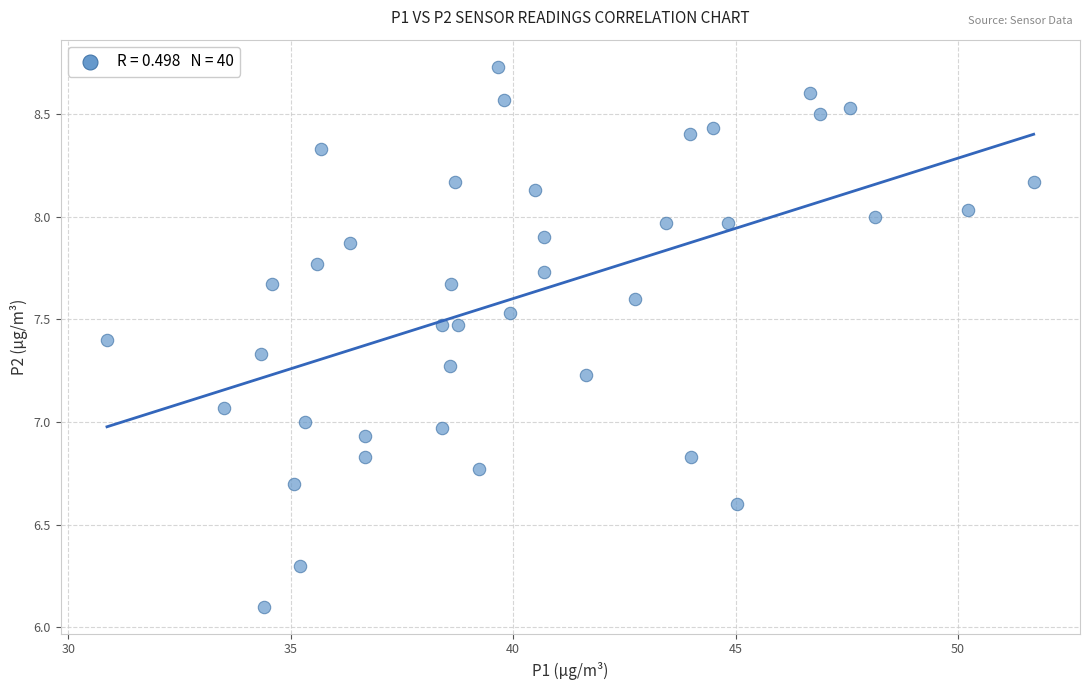

What is the range of X values (max minus min)?

20.8